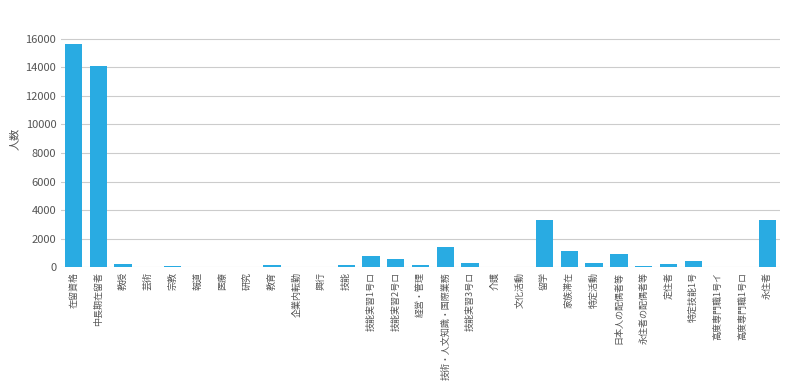

Between 技能実習3号ロ and 中長期在留者, which is larger?

中長期在留者